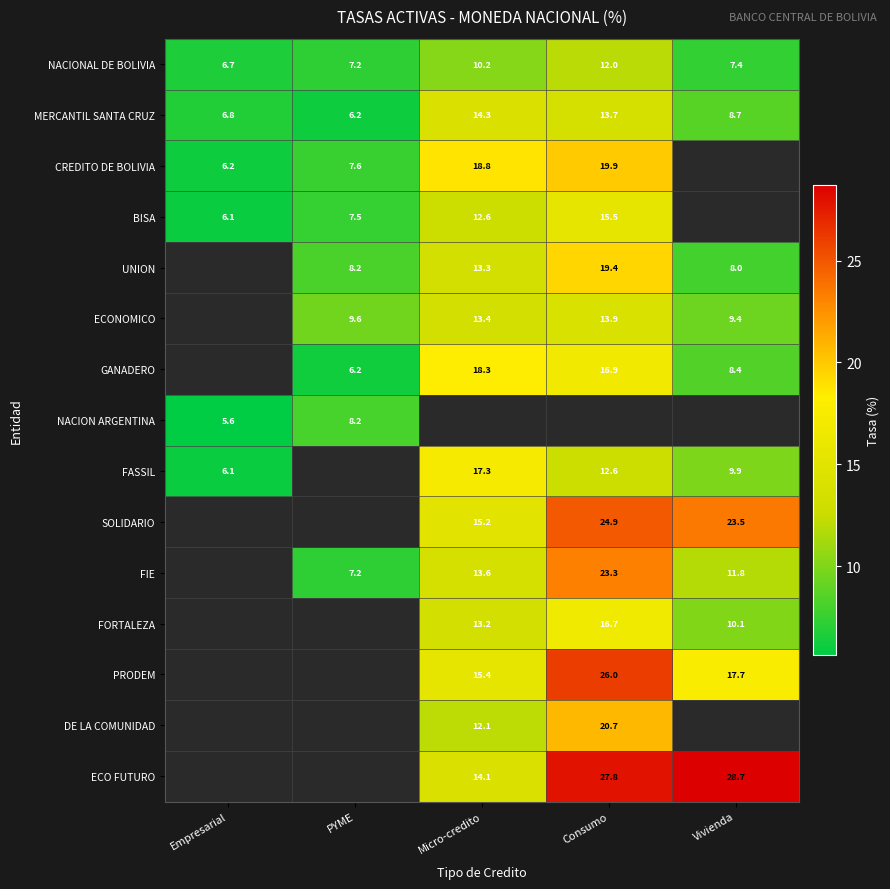

Is the value of NACION ARGENTINA at PYME greater than the value of SOLIDARIO at Vivienda?

No